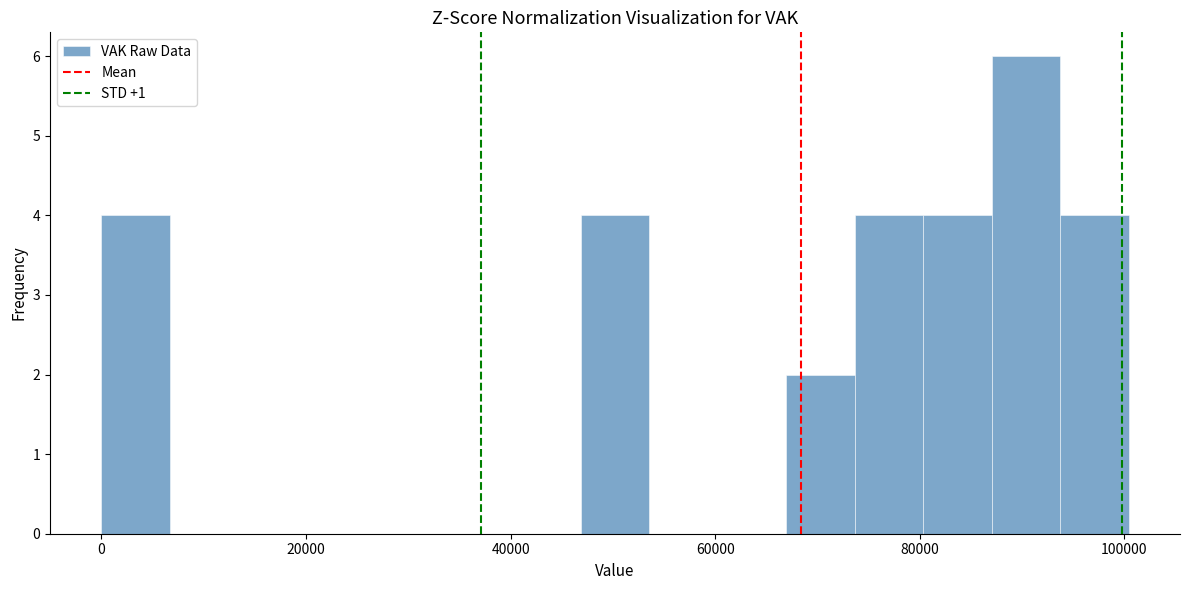

Read against the x-axis, roughly where is the centre of the tallest bar?

90000